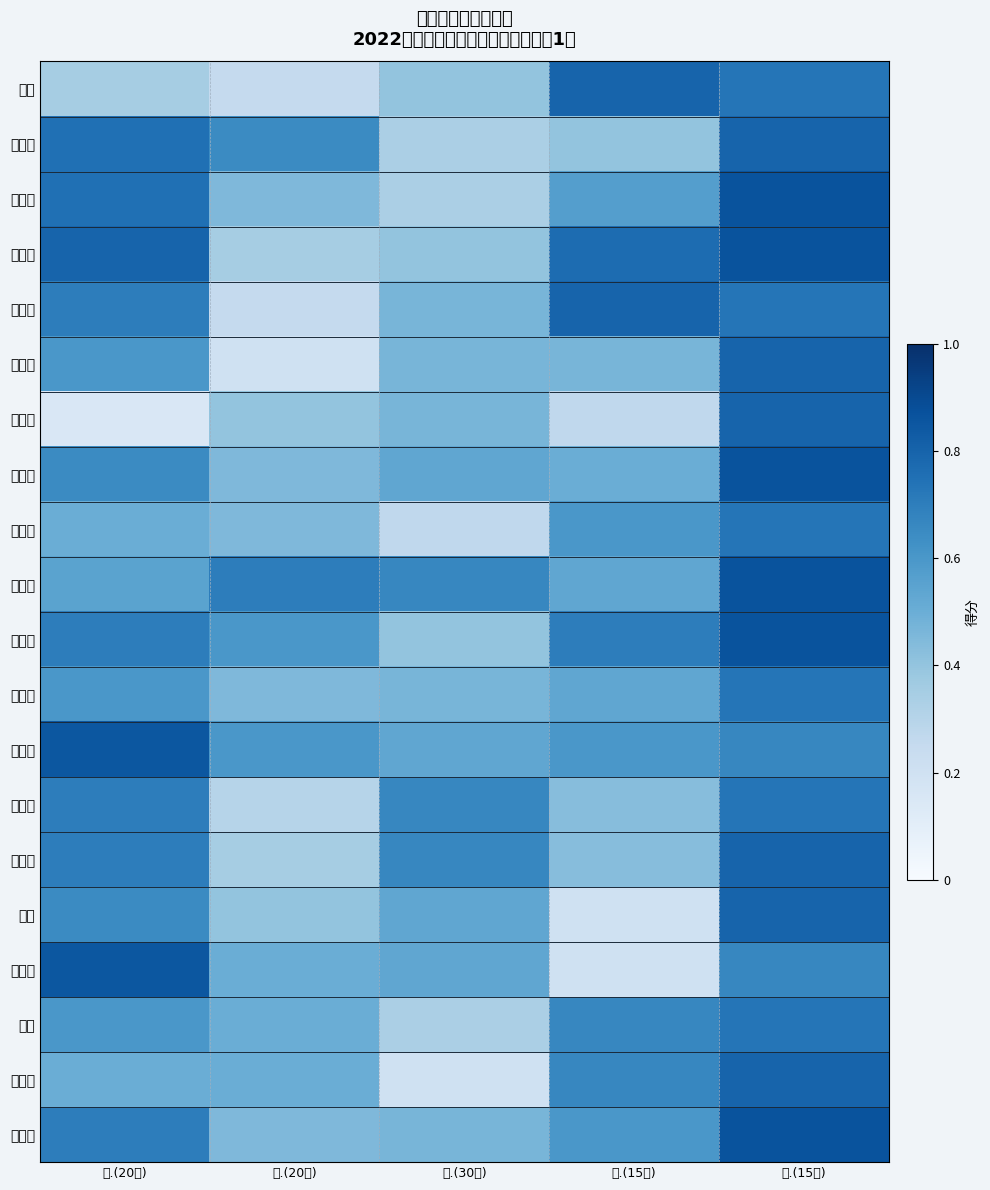

Which category has the highest value across all series?

五.(15分)